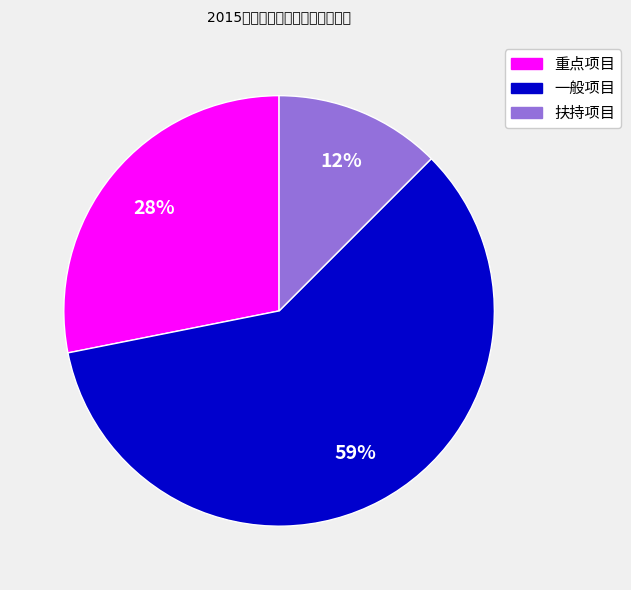

Between 扶持项目 and 重点项目, which is larger?

重点项目